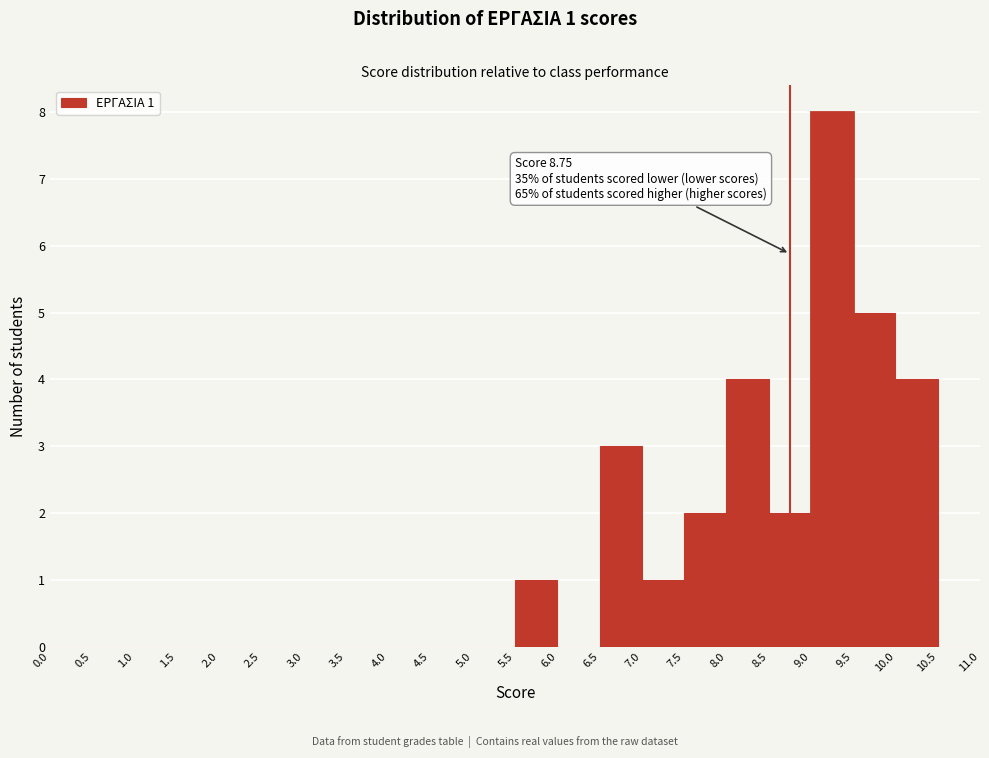

Which range on the x-axis has the tallest bar?

9.0 to 9.5